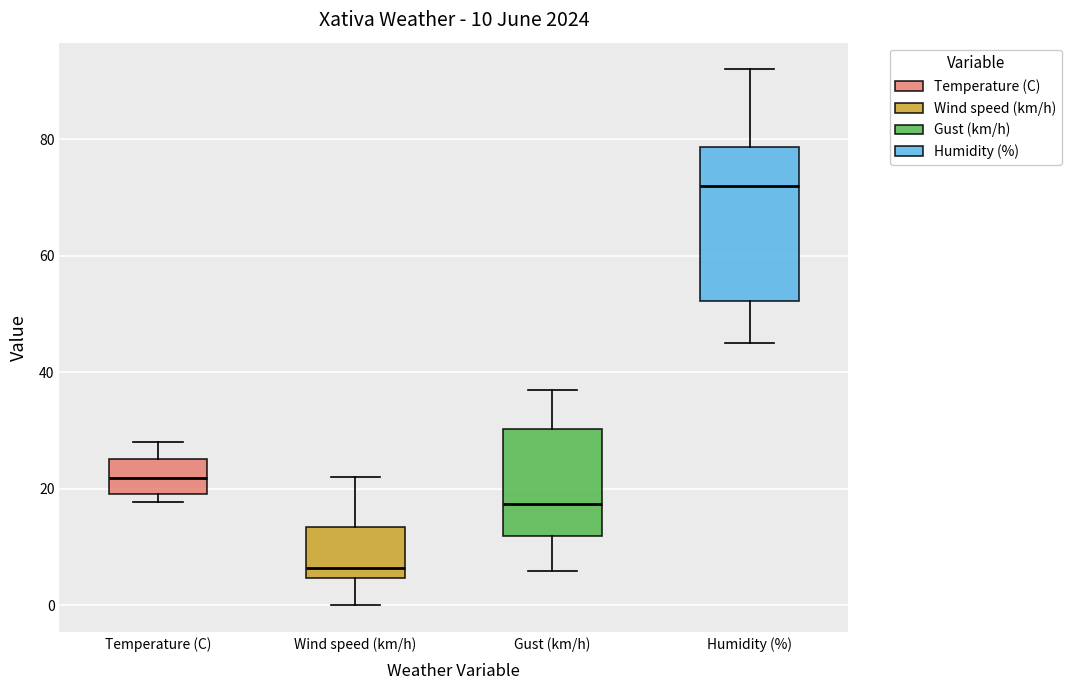

Which box is the tallest, from its lower edge to its upper edge?

Humidity (%)